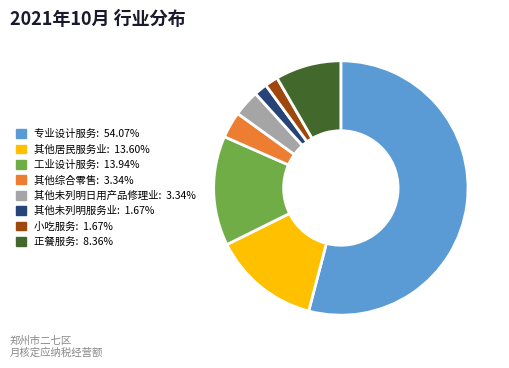

Does 专业设计服务 represent more than half of the total?

Yes